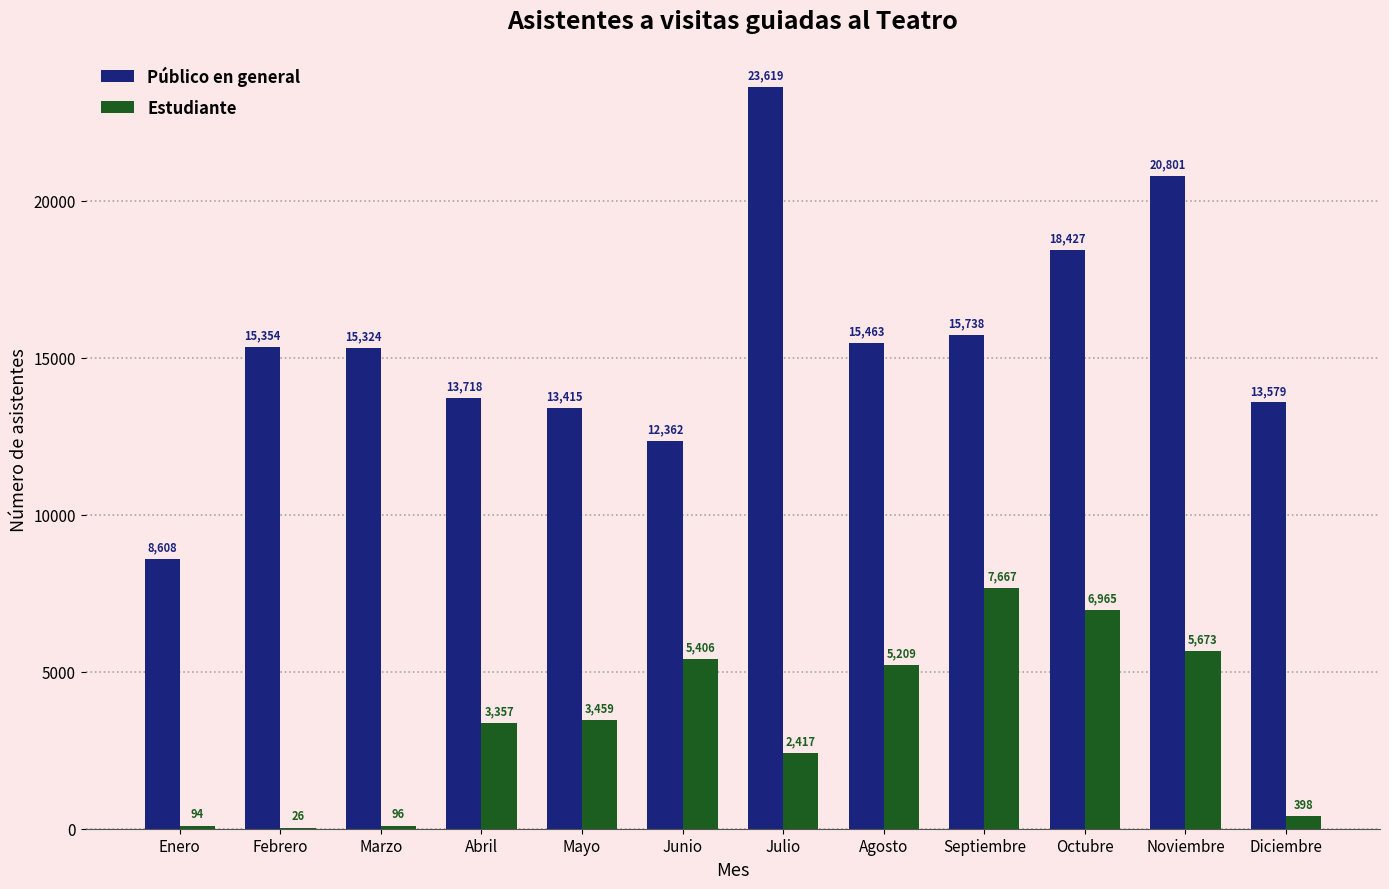

Which label corresponds to the largest value in the chart?

Julio